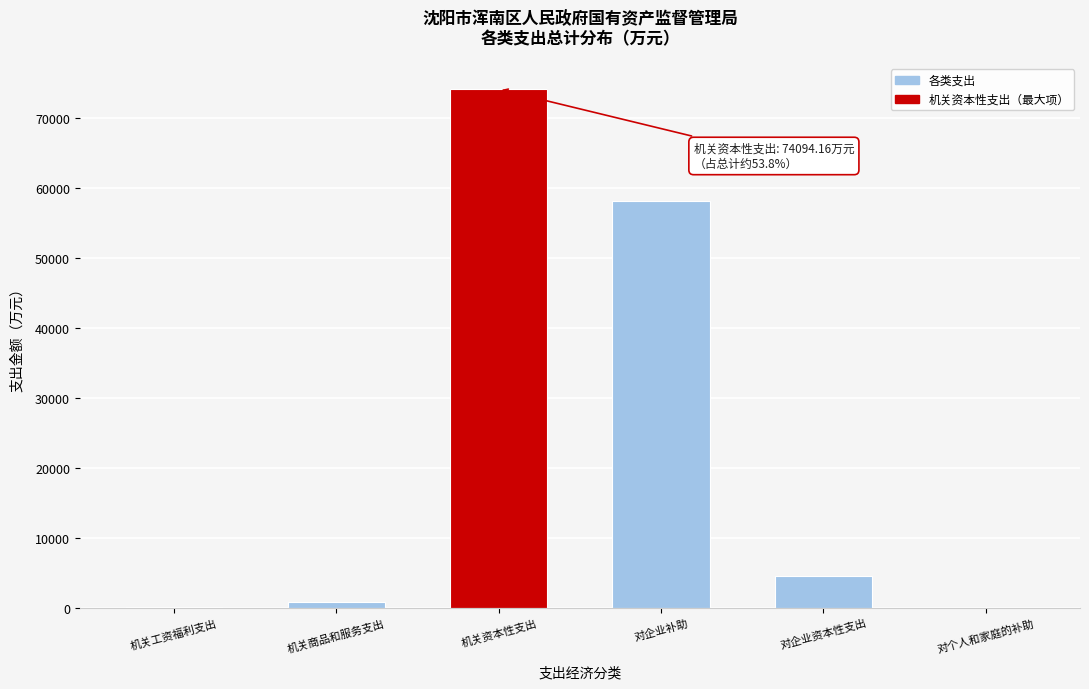

Which label corresponds to the largest value in the chart?

机关资本性支出